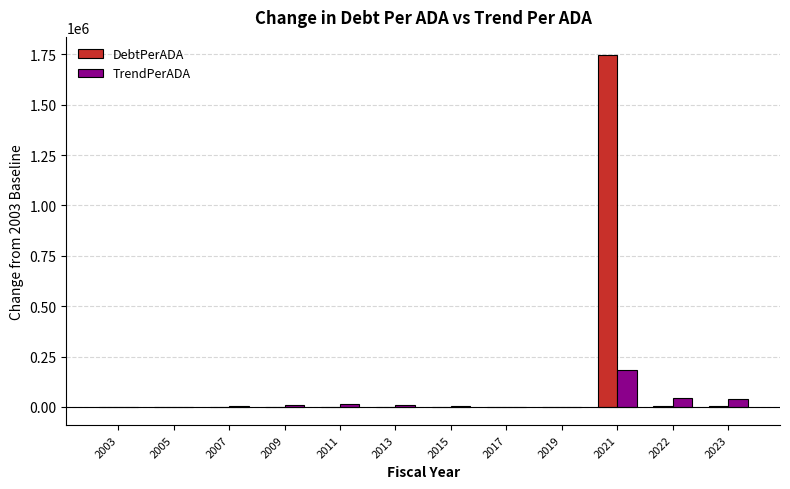

What is the sum of all DebtPerADA values?

1750016.7